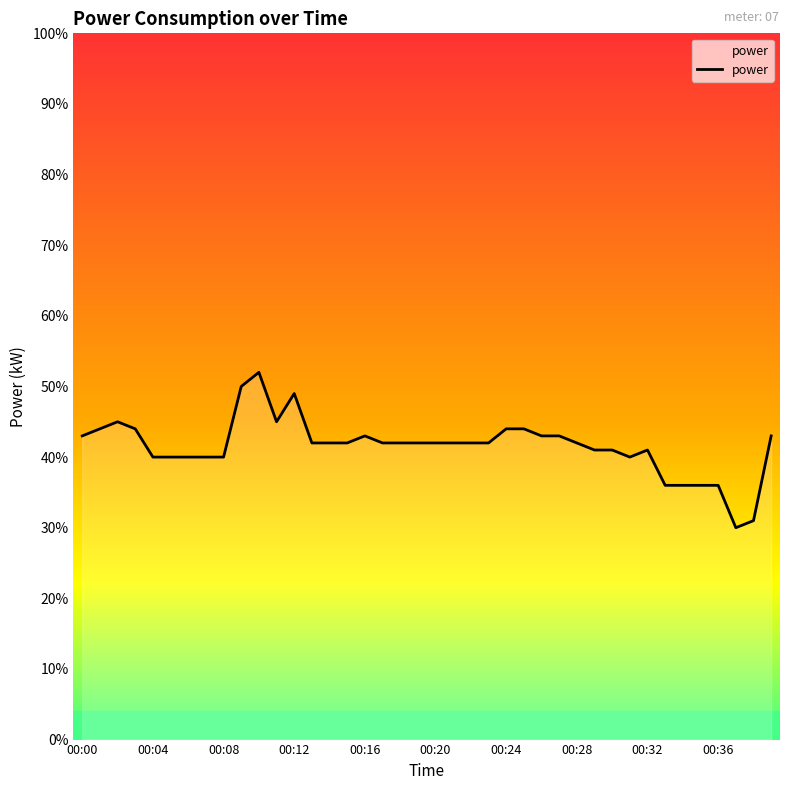

What is the maximum value shown in the chart?

0.5